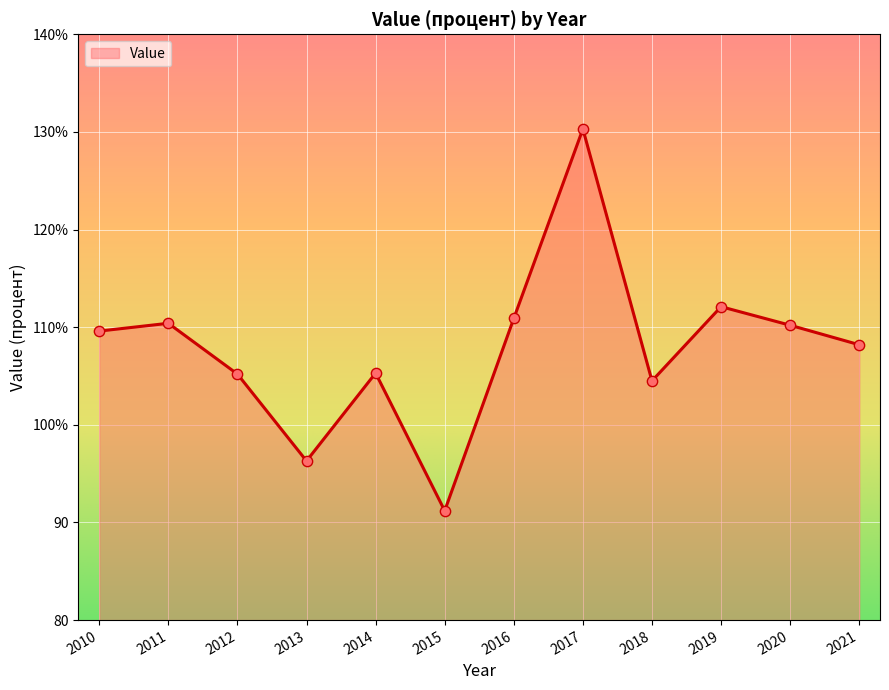

What is the change in value from 2010 to 2011?

+0.8